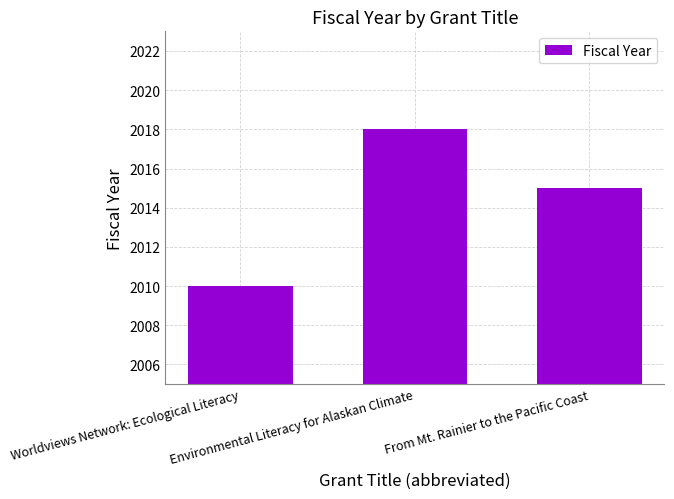

How many bars are there in total?

3